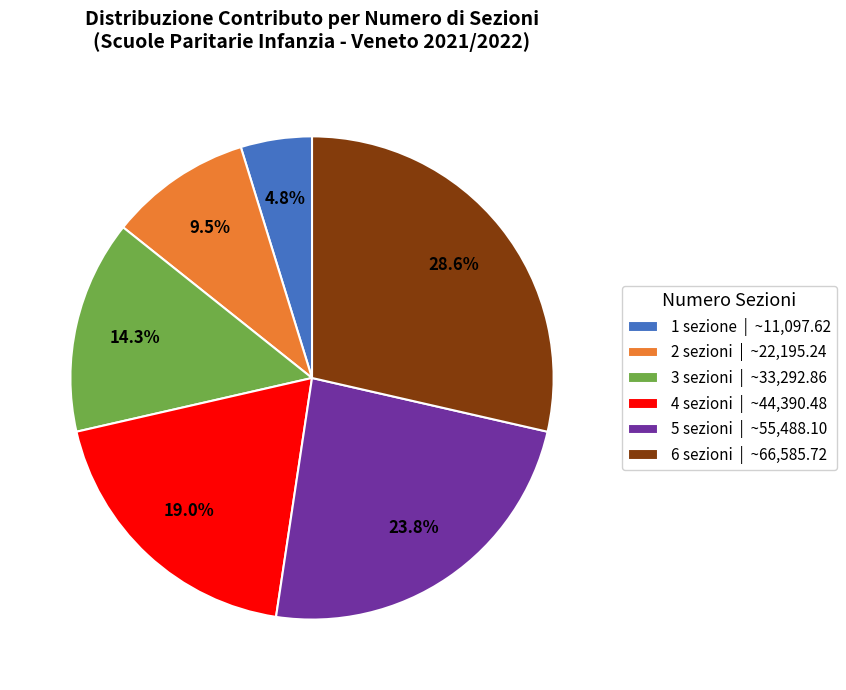

True or false: 5 sezioni accounts for 17% of the total.

False